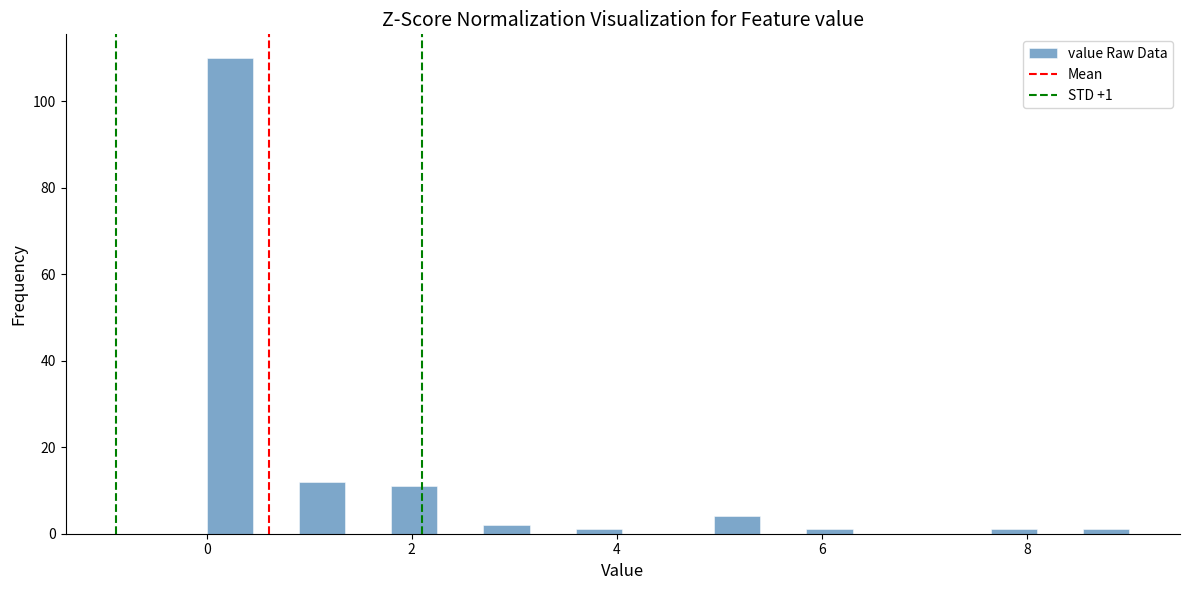

Read against the x-axis, roughly where is the centre of the tallest bar?

0.2